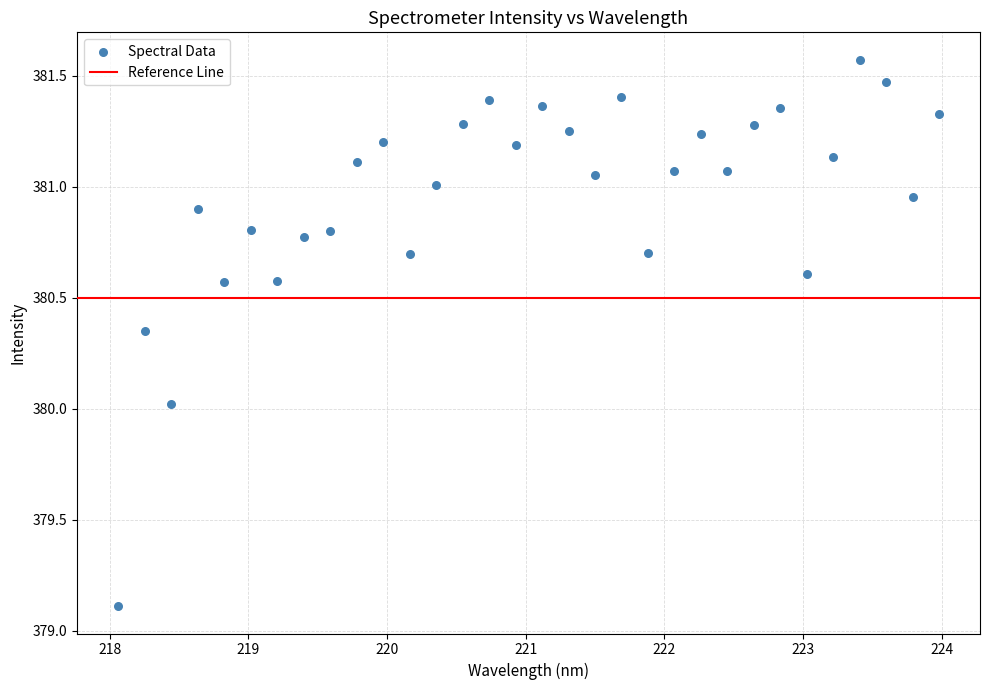

What is the range of X values (max minus min)?

5.9